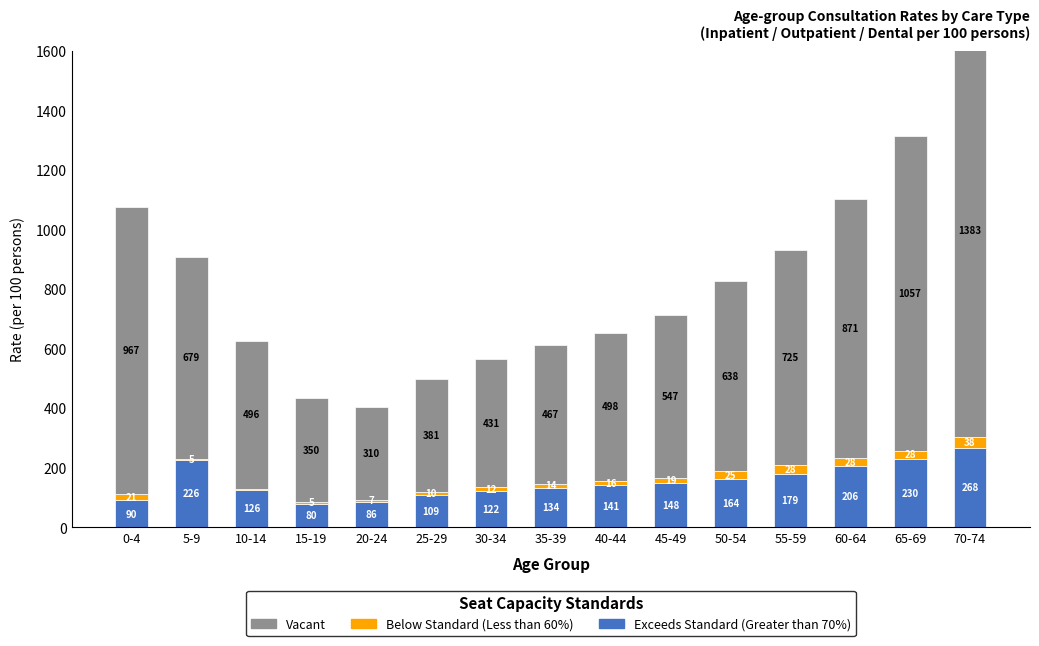

Reading right to left, what are all the values shown in this chart?

Exceeds Standard (Greater than 70%): 267.6	230.2	205.7	179.5	163.7	148.2	141.4	133.6	122.1	108.9	85.8	79.9	125.9	226.0	90.3
Below Standard (Less than 60%): 37.6	28.0	28.5	28.5	24.8	19.2	15.7	13.7	12.1	9.6	6.9	5.2	4.1	5.0	20.9
Vacant: 1383.1	1057.1	870.6	725.0	637.6	546.6	497.5	466.7	431.0	381.0	310.0	349.7	496.4	679.0	966.7